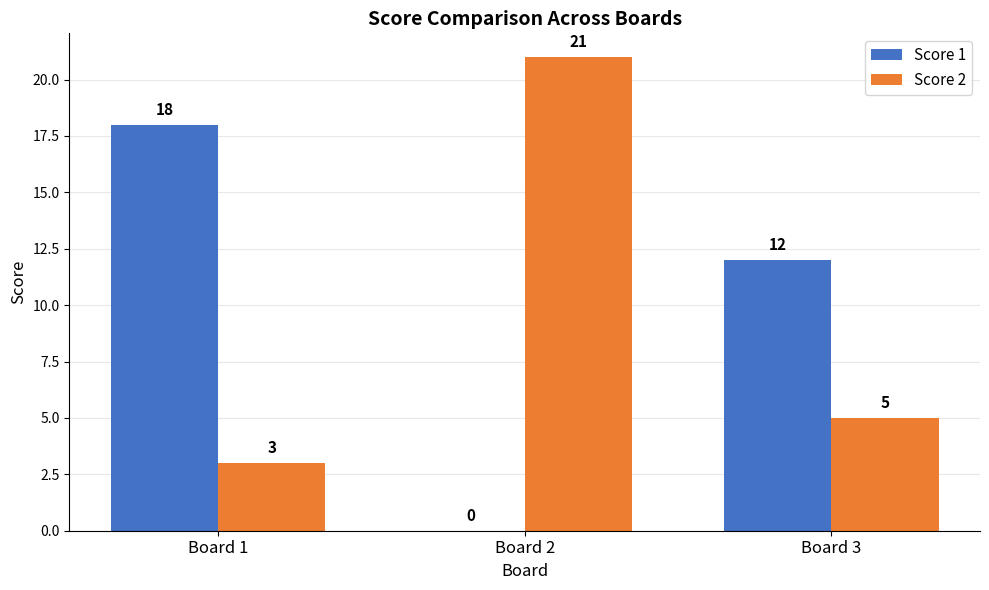

Which series has the largest total across all categories?

Score 1